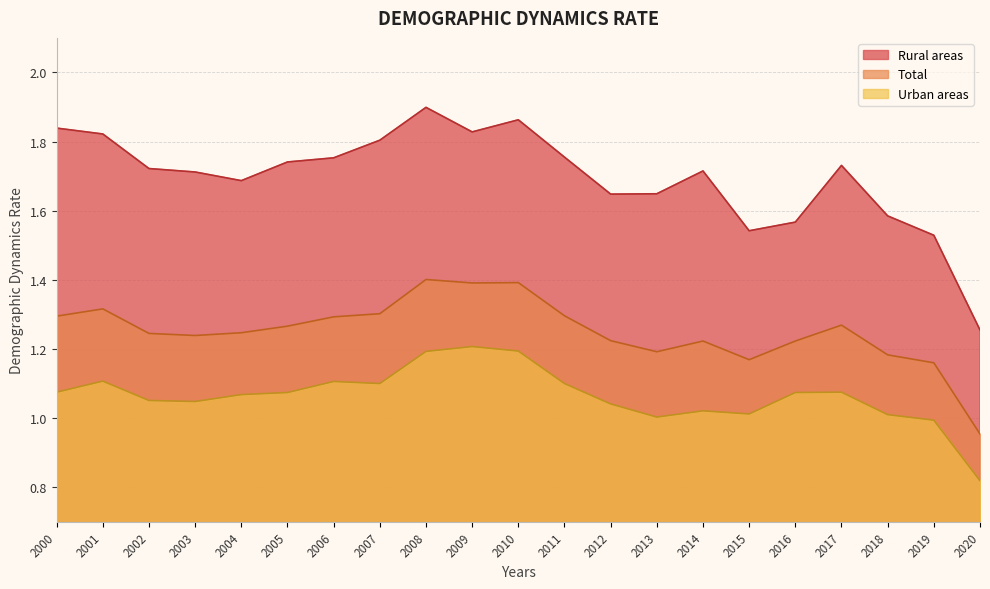

Reading right to left, extract all data points from this chart.

Rural areas: 1.3	1.5	1.6	1.7	1.6	1.5	1.7	1.6	1.6	1.8	1.9	1.8	1.9	1.8	1.8	1.7	1.7	1.7	1.7	1.8	1.8
Total: 1.0	1.2	1.2	1.3	1.2	1.2	1.2	1.2	1.2	1.3	1.4	1.4	1.4	1.3	1.3	1.3	1.2	1.2	1.2	1.3	1.3
Urban areas: 0.8	1.0	1.0	1.1	1.1	1.0	1.0	1.0	1.0	1.1	1.2	1.2	1.2	1.1	1.1	1.1	1.1	1.0	1.1	1.1	1.1